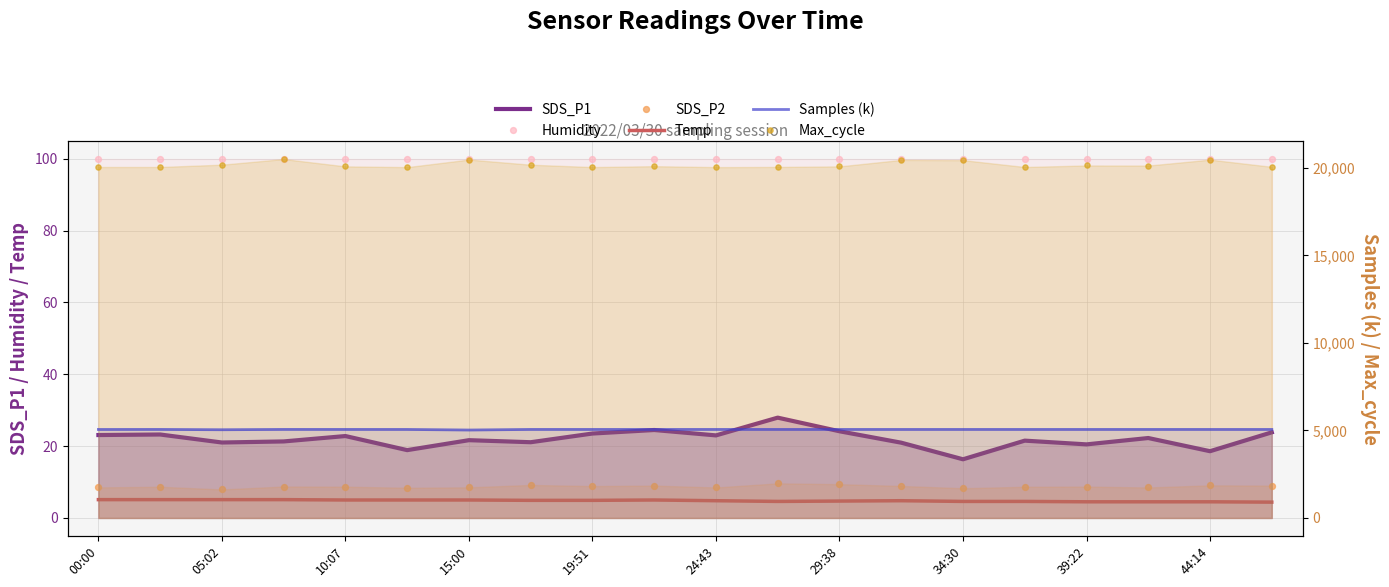

At how many categories does at least one series exceed 15988?

20